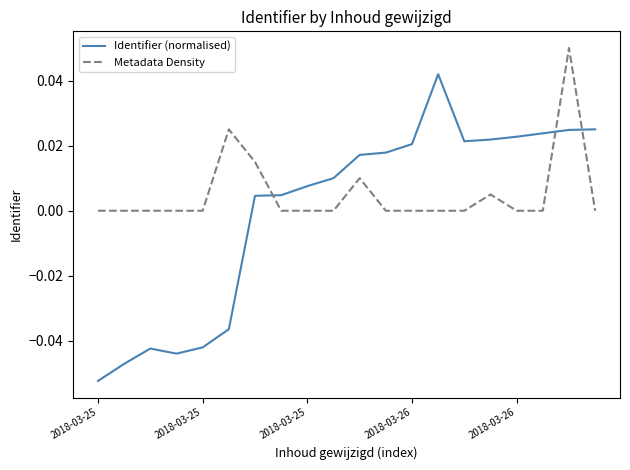

Which series has the largest total across all categories?

Metadata Density